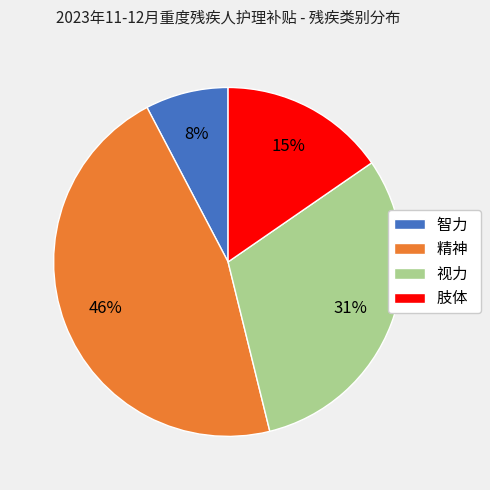

What is the largest slice in the pie chart?

精神